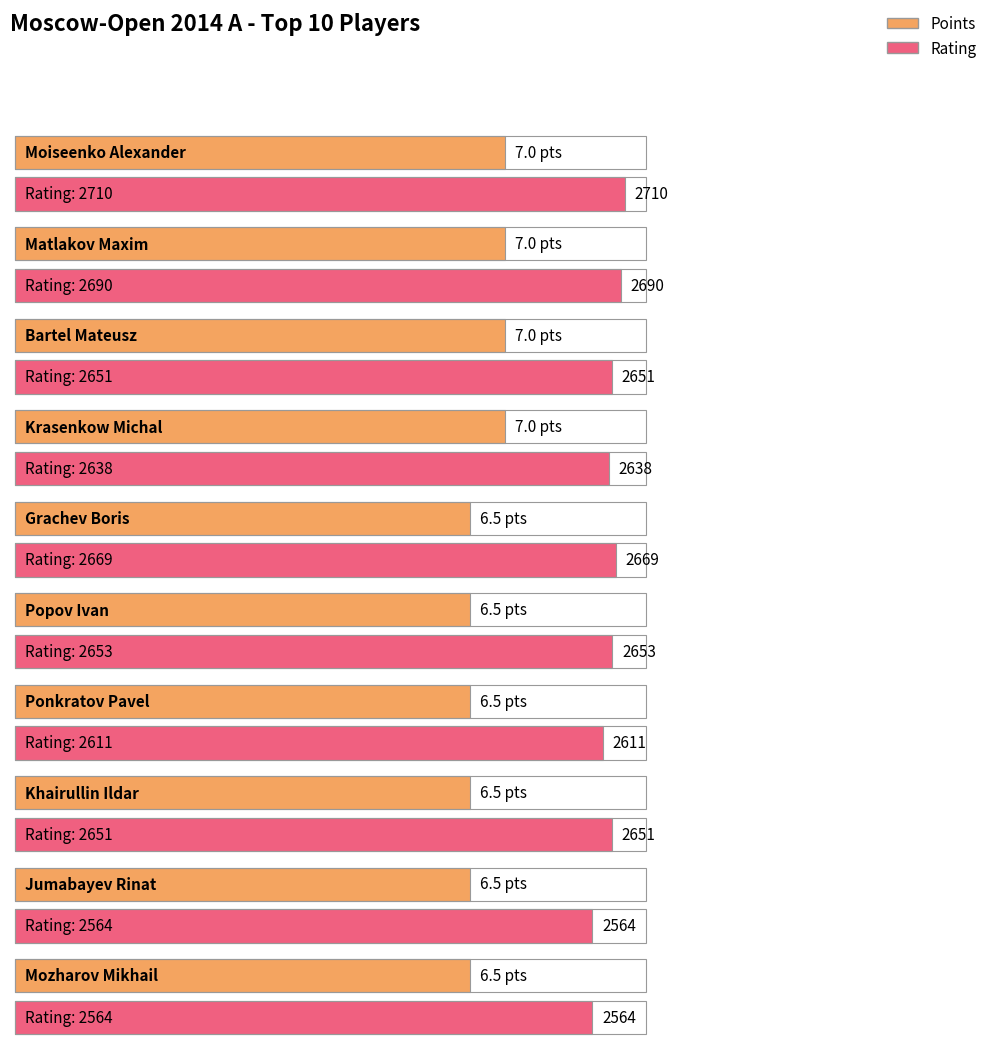

Reading left to right, transcribe all the data shown in this chart.

Points: Moiseenko Alexander=7.0	Matlakov Maxim=7.0	Bartel Mateusz=7.0	Krasenkow Michal=7.0	Grachev Boris=6.5	Popov Ivan=6.5	Ponkratov Pavel=6.5	Khairullin Ildar=6.5	Jumabayev Rinat=6.5	Mozharov Mikhail=6.5
Rating: Moiseenko Alexander=2710.0	Matlakov Maxim=2690.0	Bartel Mateusz=2651.0	Krasenkow Michal=2638.0	Grachev Boris=2669.0	Popov Ivan=2653.0	Ponkratov Pavel=2611.0	Khairullin Ildar=2651.0	Jumabayev Rinat=2564.0	Mozharov Mikhail=2564.0